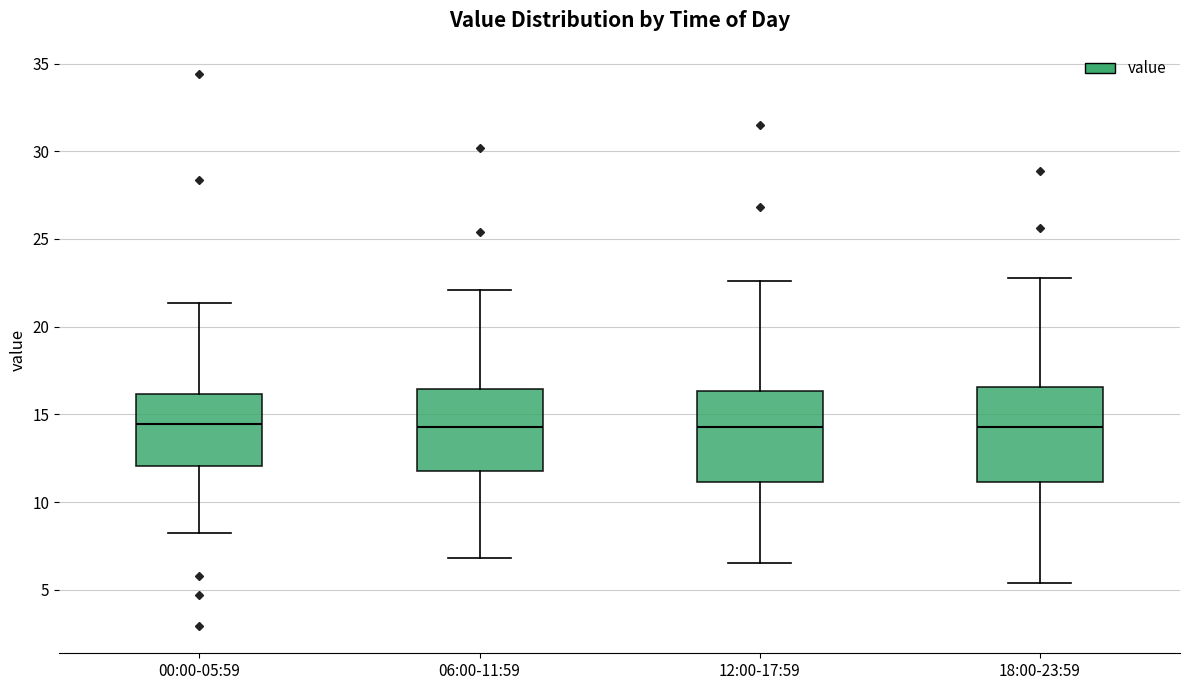

Where does the median line of the box for 12:00-17:59 sit on the y-axis? The values are not printed on the chart, so give them approximately, as read against the axis.

14.5